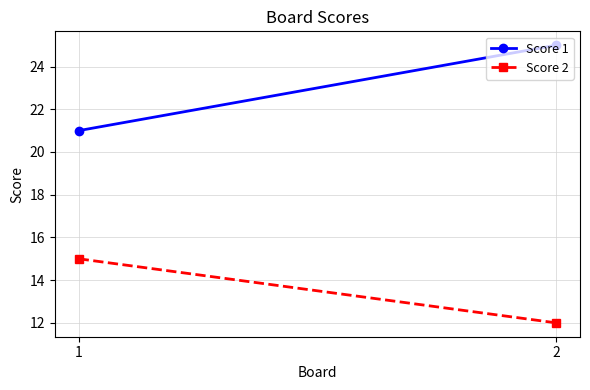

Reading left to right, extract all data points from this chart.

Score 1: 21	25
Score 2: 15	12